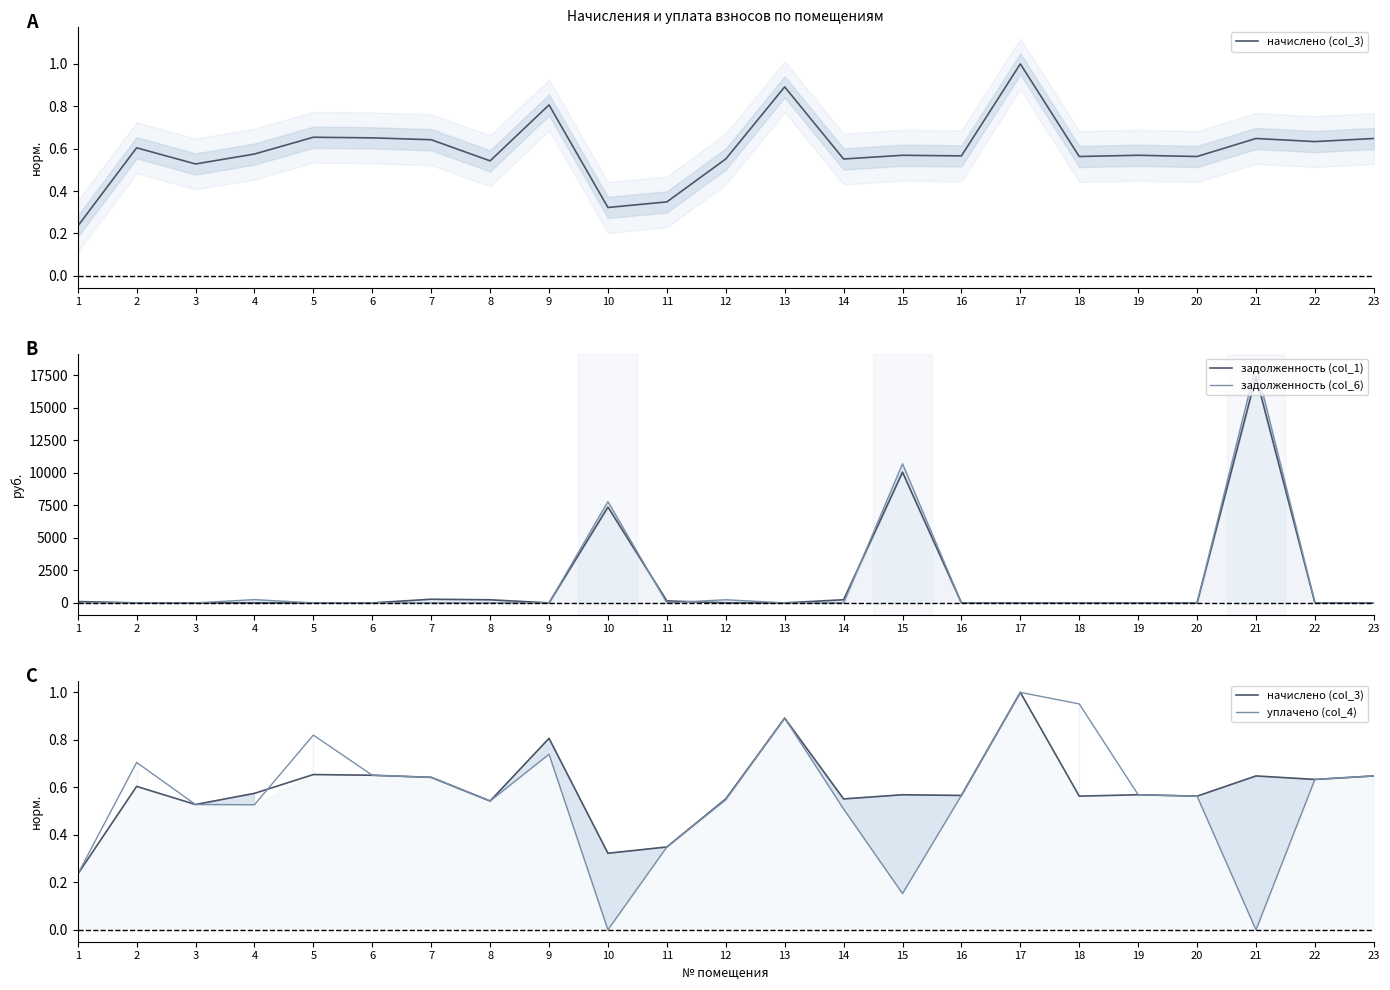

The начислено (col_3) series shows 0.6 at 19. True or false?

True